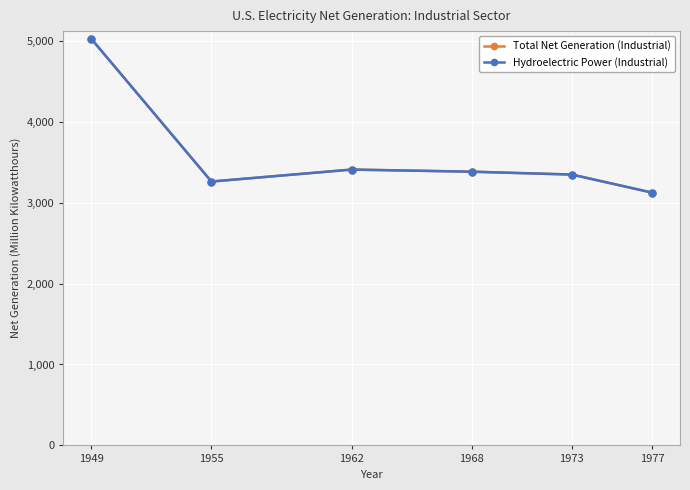

What is the value of the Hydroelectric Power (Industrial) point at the 4th from the left?

3382.6